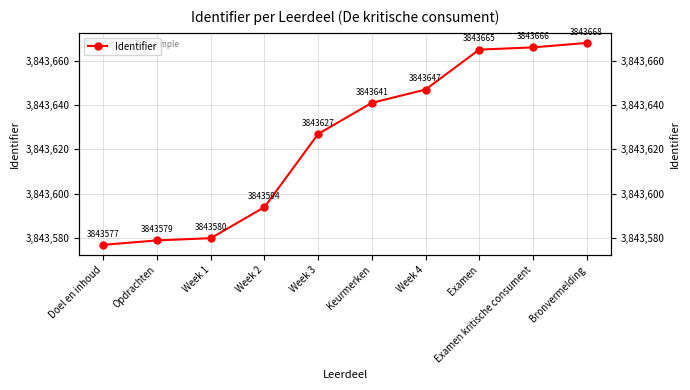

List the labels in order of value, largest first.

Bronvermelding, Examen kritische consument, Examen, Week 4, Keurmerken, Week 3, Week 2, Week 1, Opdrachten, Doel en inhoud